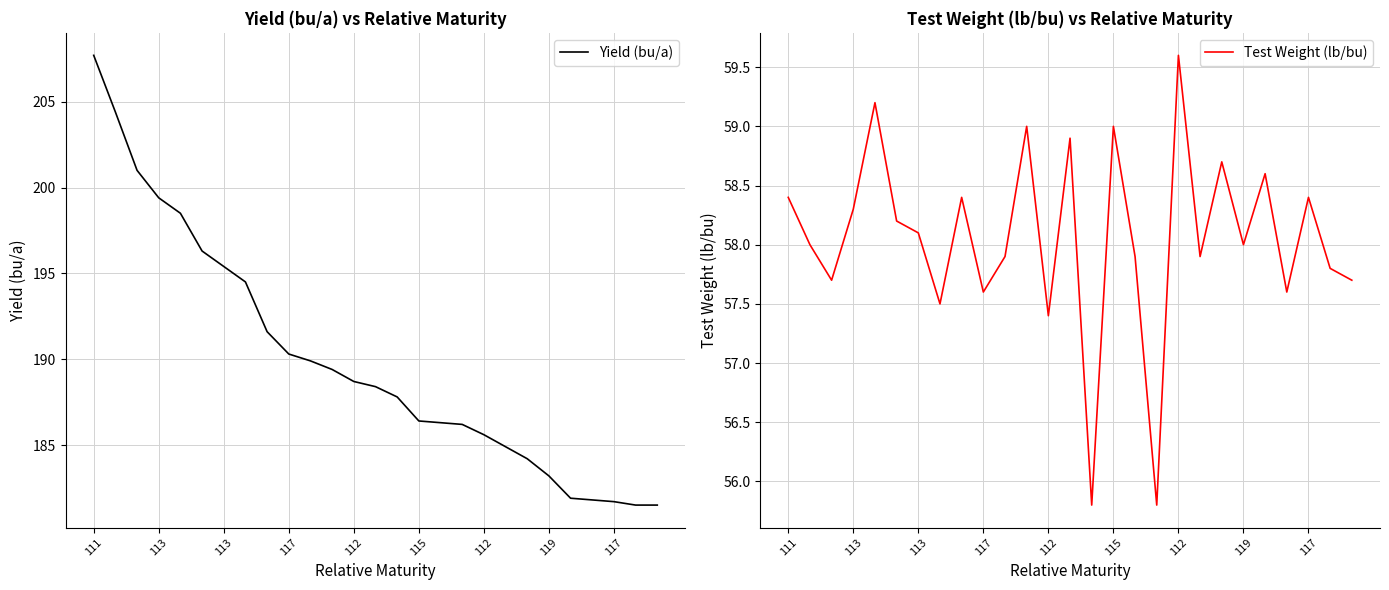

At which category does Test Weight (lb/bu) reach its first local peak?

112